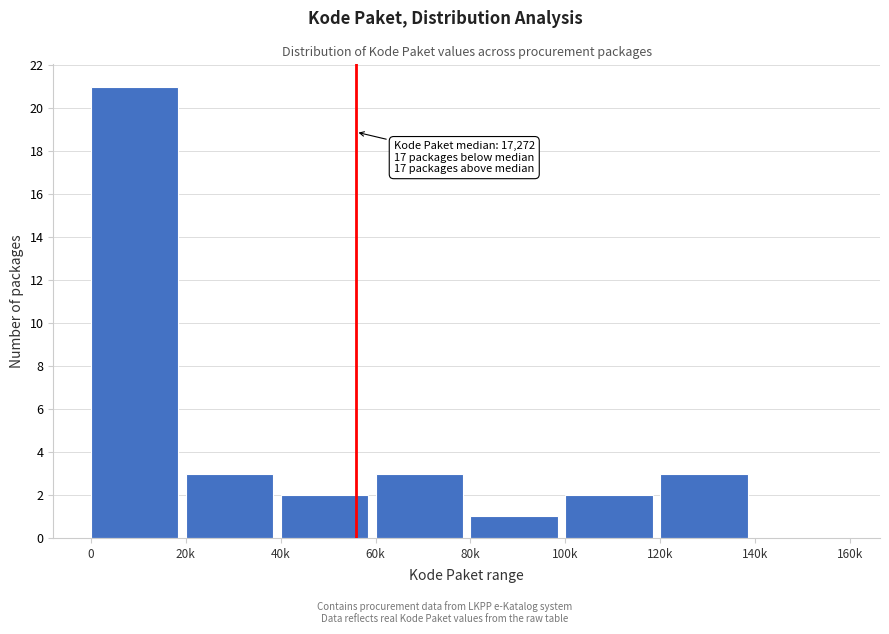

Reading right to left, list all the values displayed in this chart.

140k=0	120k=3	100k=2	80k=1	60k=3	40k=2	20k=3	0=21